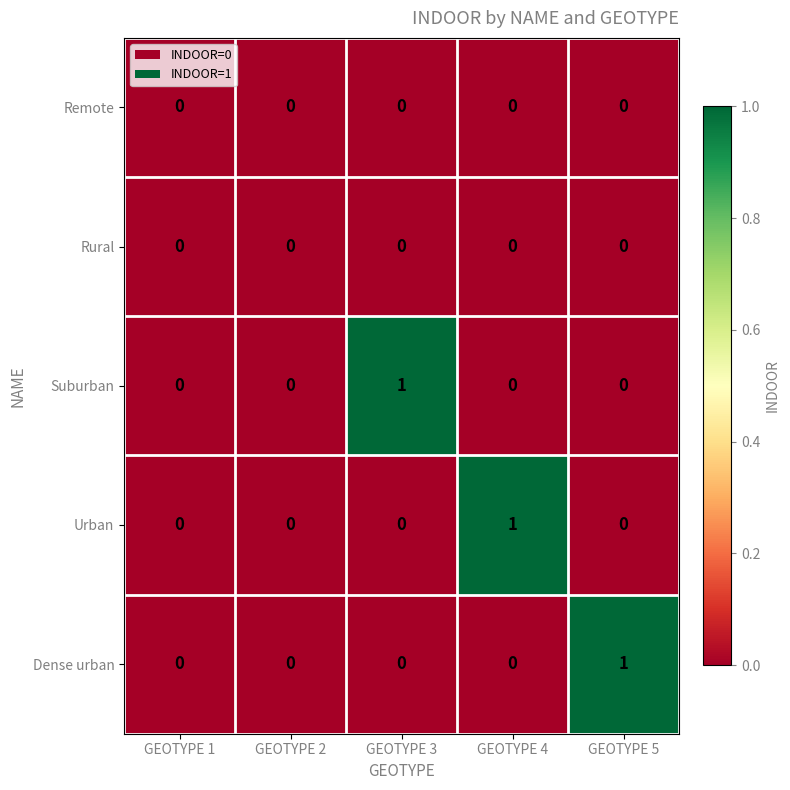

How many Suburban values are between 0 and 1?

5